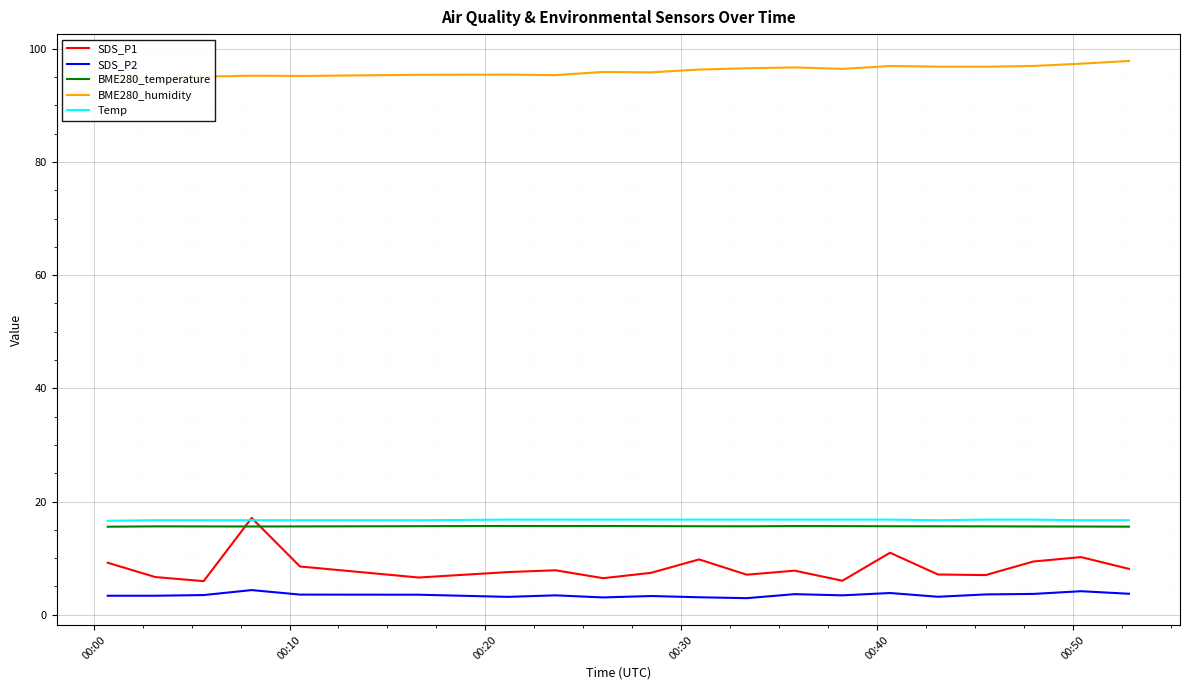

True or false: Temp and SDS_P2 intersect in this chart.

False